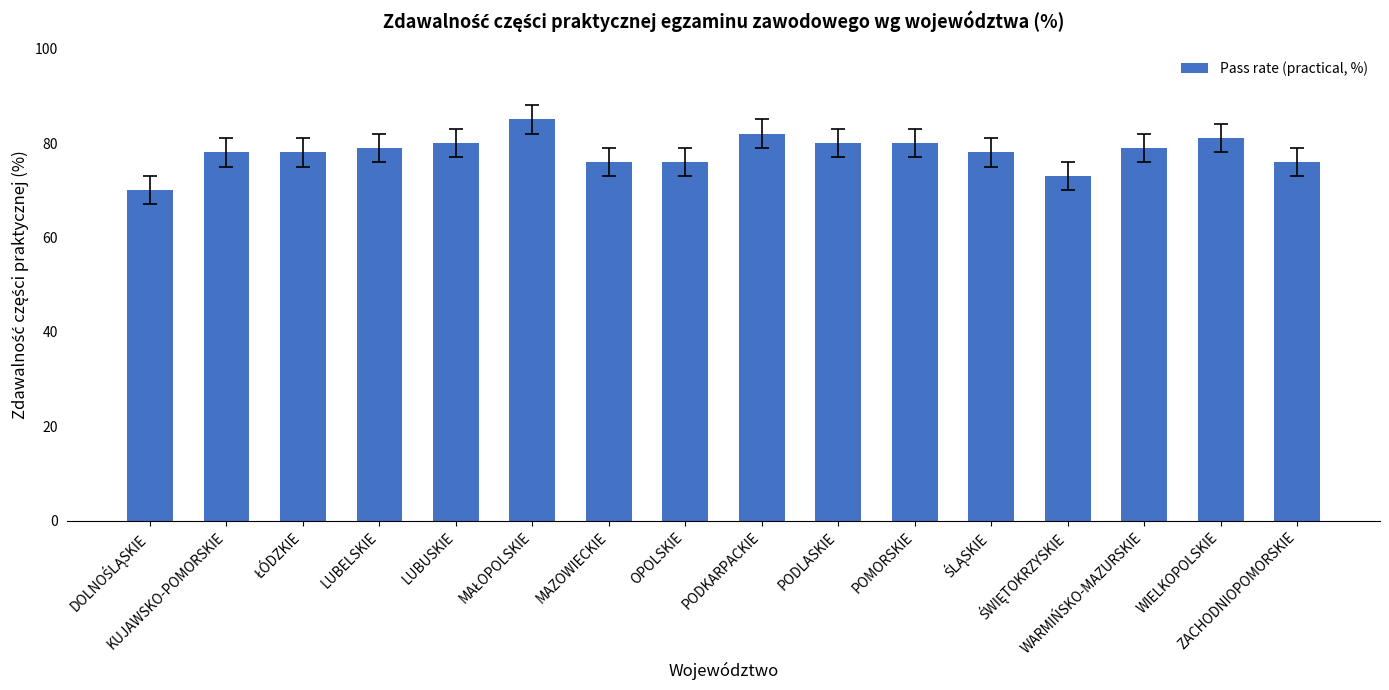

What is the difference between the second highest and second lowest values?

9